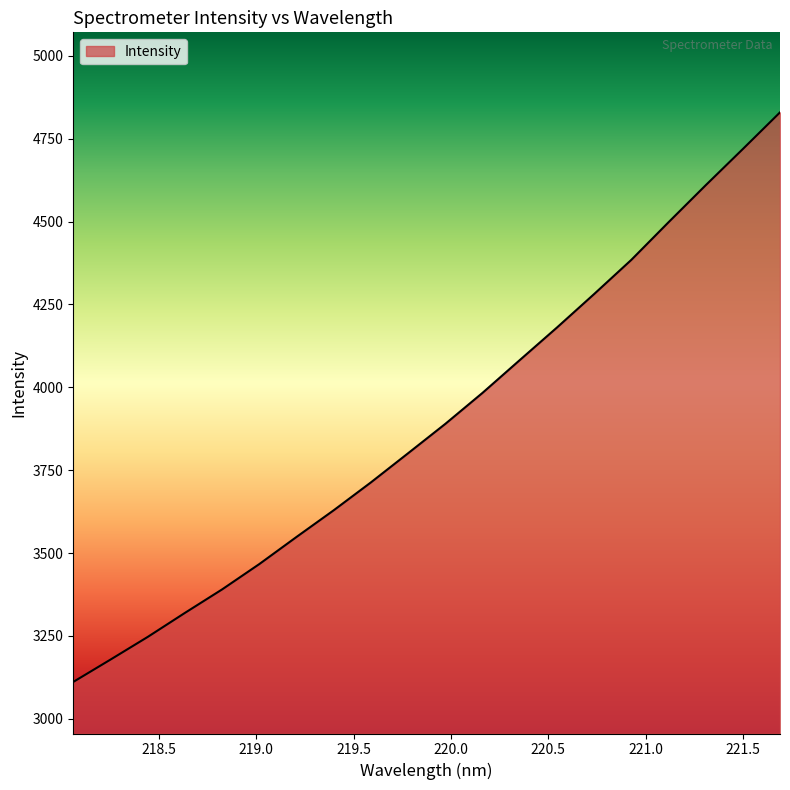

What is the difference between the maximum and minimum values?

1718.1